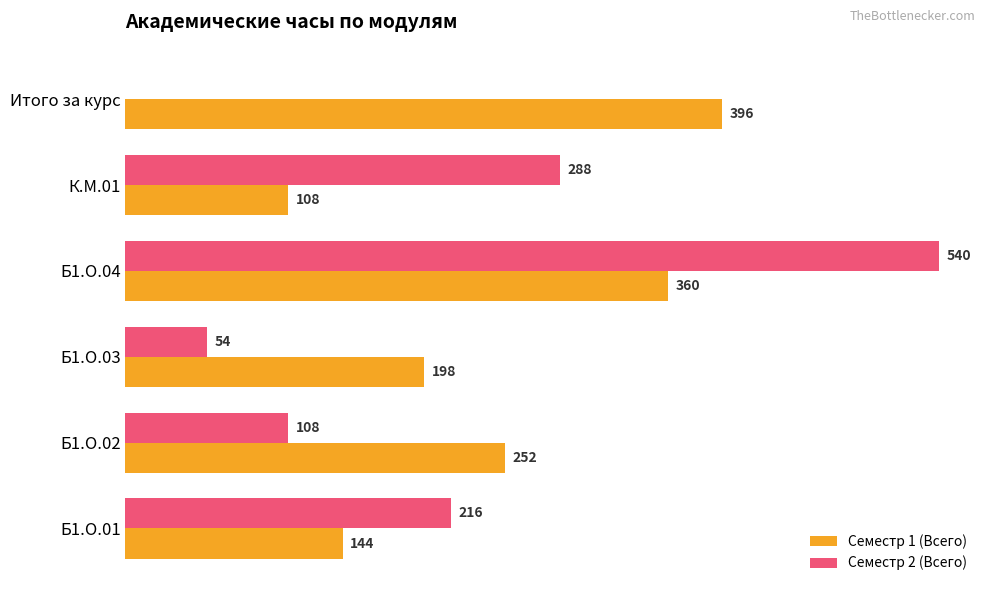

Which category has the highest value in the Семестр 2 (Всего) series?

Б1.О.04